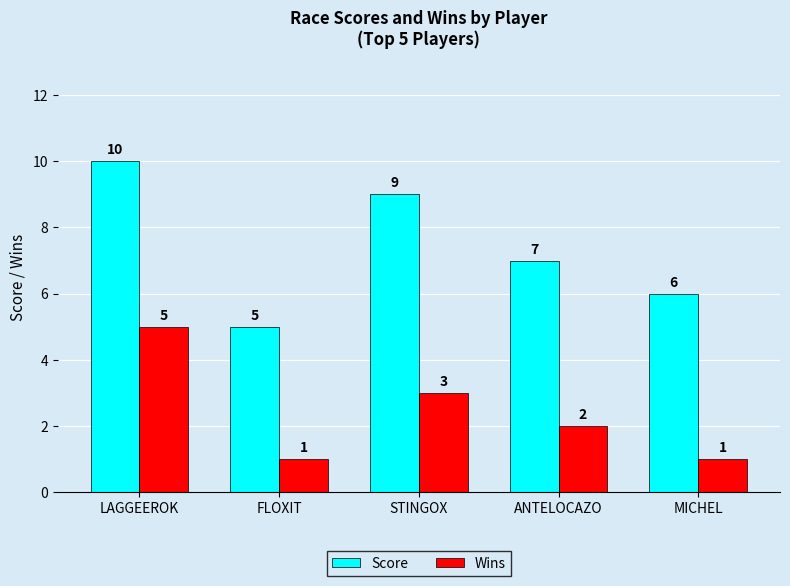

Where is Score nearest to the value 7?

ANTELOCAZO